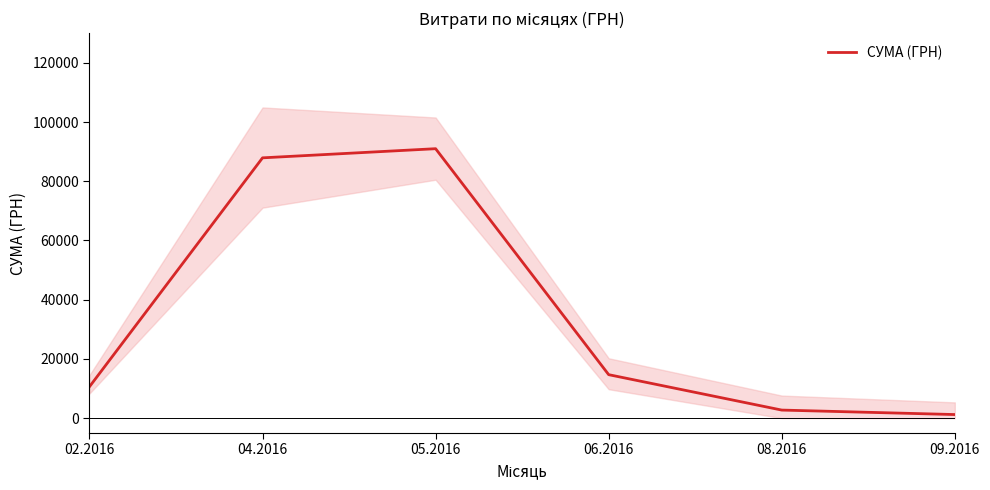

What is the sum of all values?

208229.4